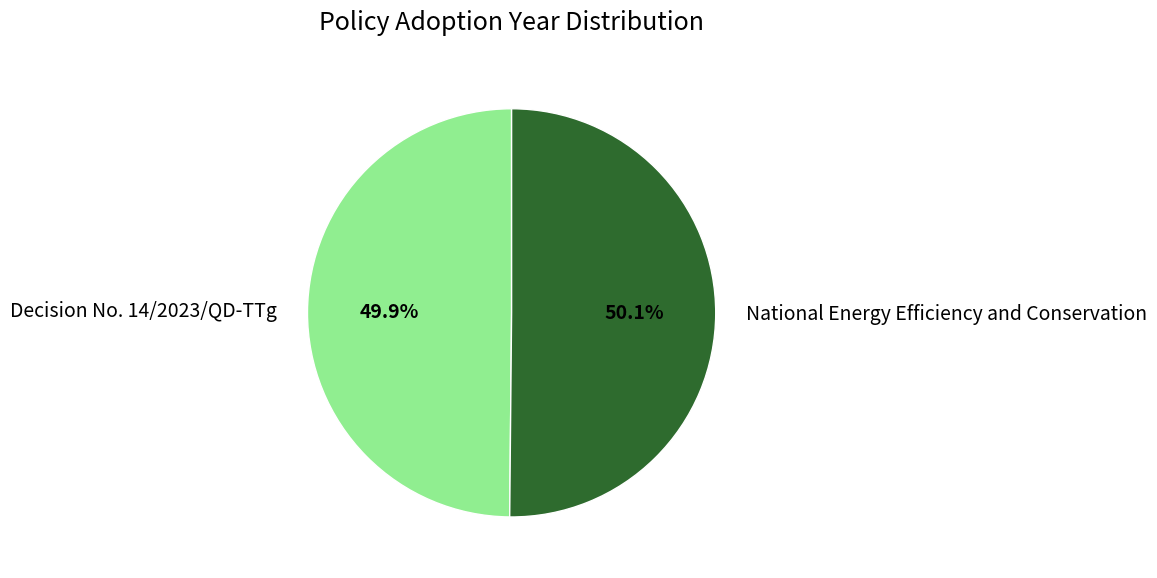

Is there any slice that represents more than half of the pie?

Yes